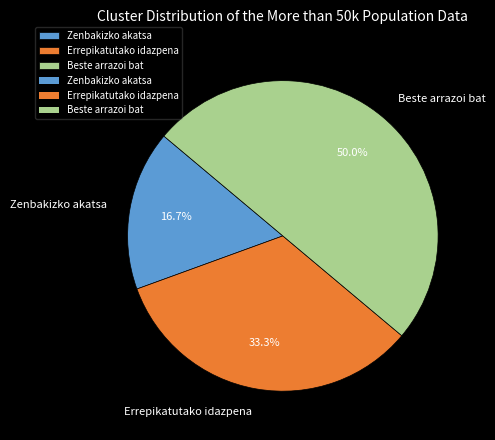

What is the smallest slice in the pie chart?

Zenbakizko akatsa